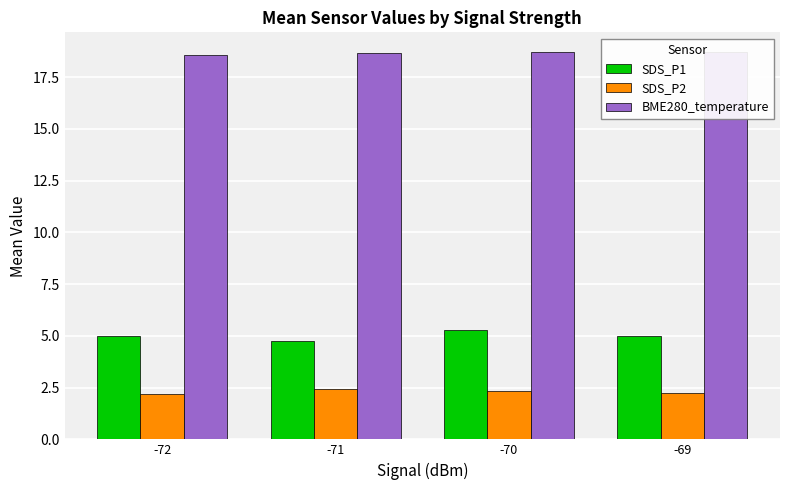

What is the difference between the BME280_temperature values at -72 and -70?

0.2